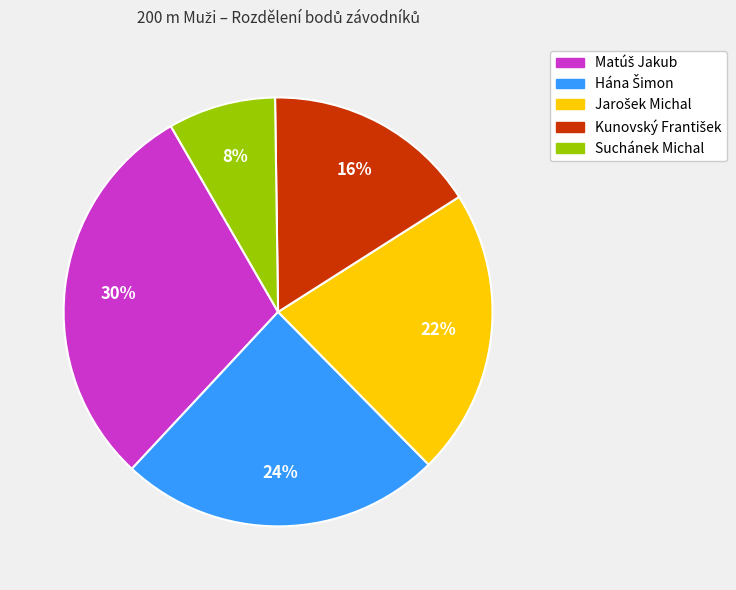

How many slices are in this pie chart?

5